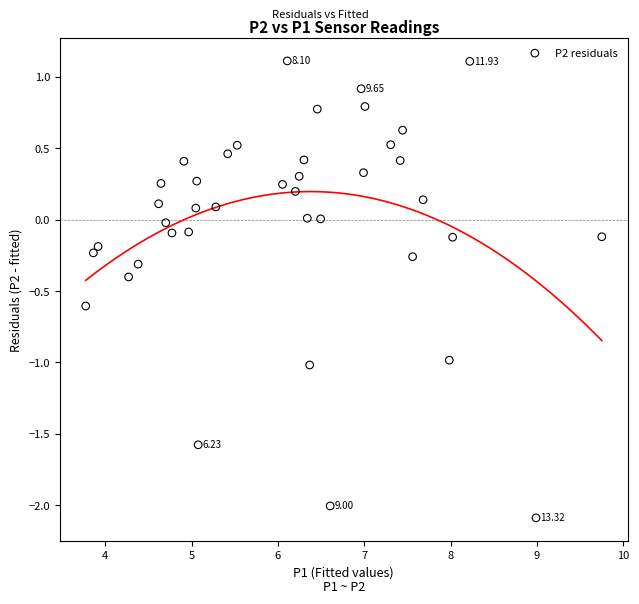

What is the range of Y values (max minus min)?

3.2